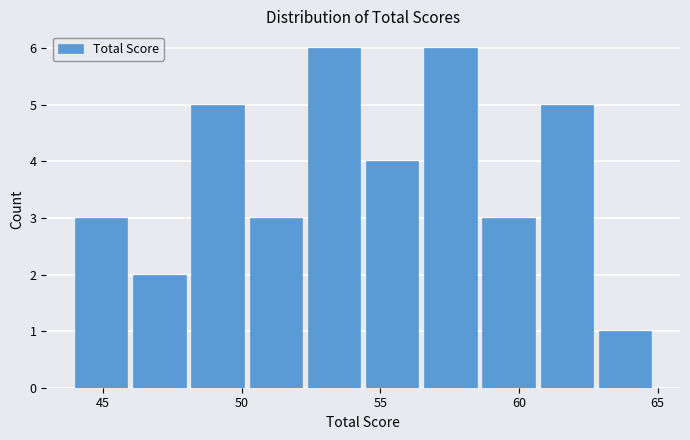

Reading left to right, list every bar in this chart as the range it spans on the x-axis followed by its height. Neither the bar edges nor the heights are printed on the chart, so give them approximately, as read against the axes.

44.0 to 46.0: 3
46.0 to 48.0: 2
48.0 to 50.5: 5
50.5 to 52.5: 3
52.5 to 54.5: 6
54.5 to 56.5: 4
56.5 to 58.5: 6
58.5 to 61.0: 3
61.0 to 63.0: 5
63.0 to 65.0: 1